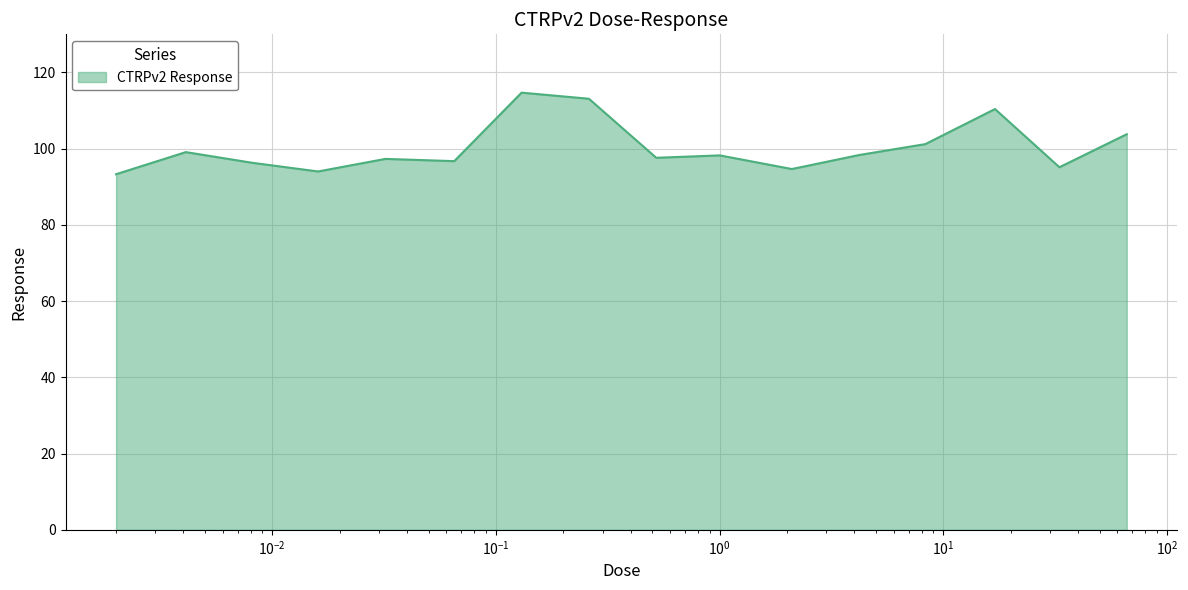

What is the difference between the maximum and minimum values?

21.4